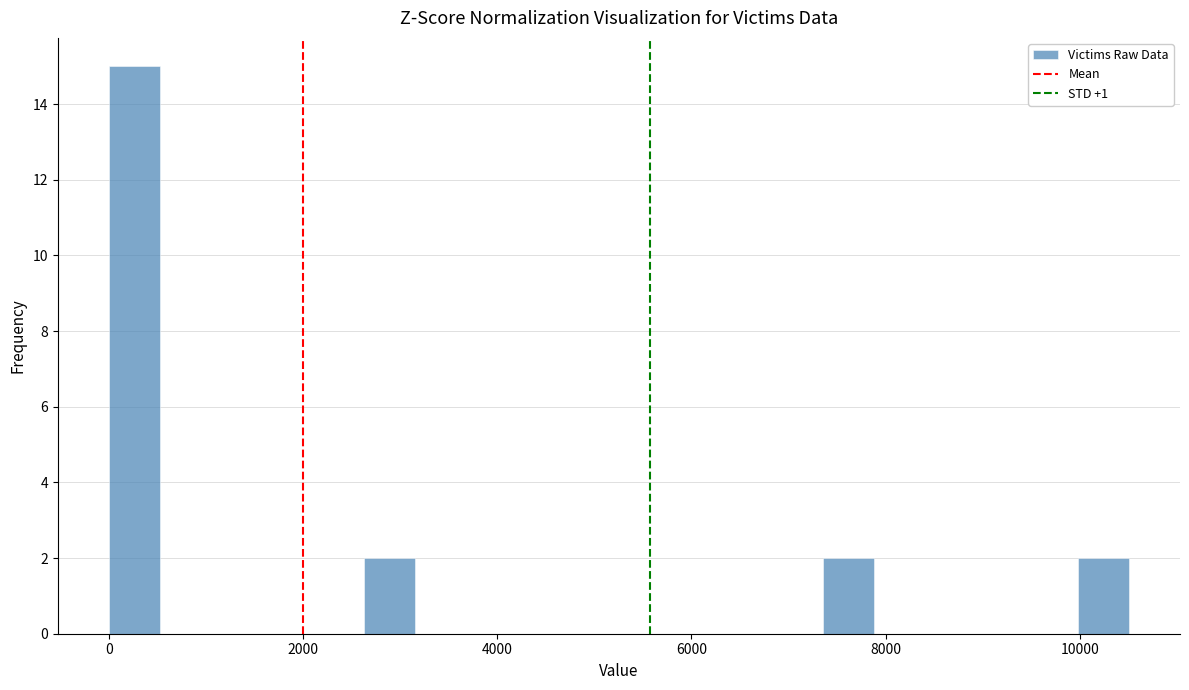

Read against the x-axis, roughly where is the centre of the tallest bar?

200